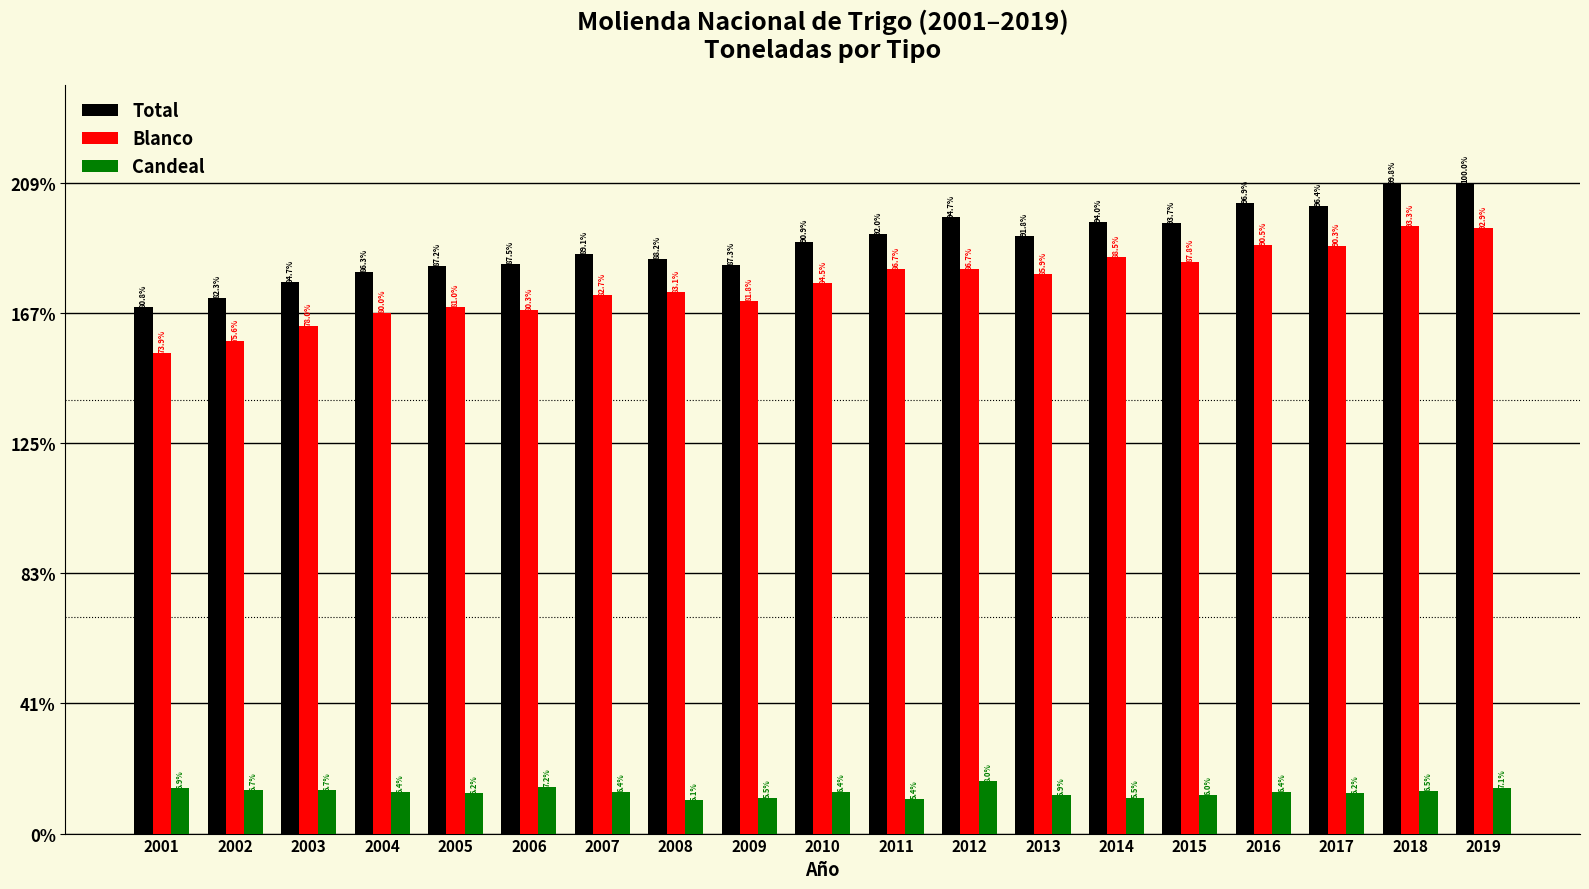

What is the difference between the highest and lowest values at 2018?

1952728